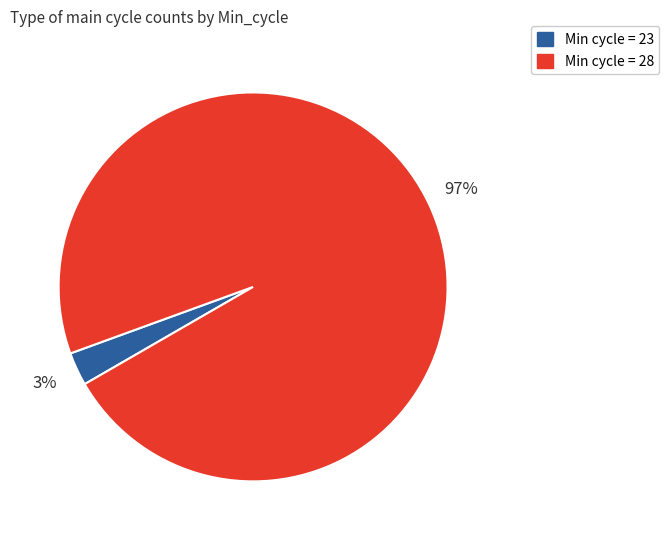

To the nearest percent, what percentage of the pie is Min cycle = 23?

3%